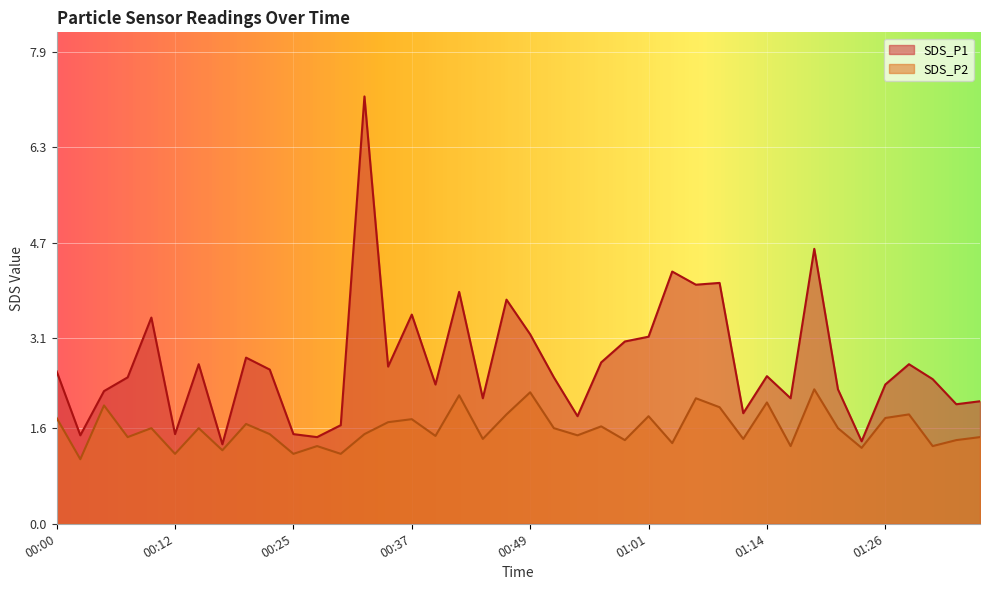

True or false: SDS_P1 and SDS_P2 cross at least once.

False